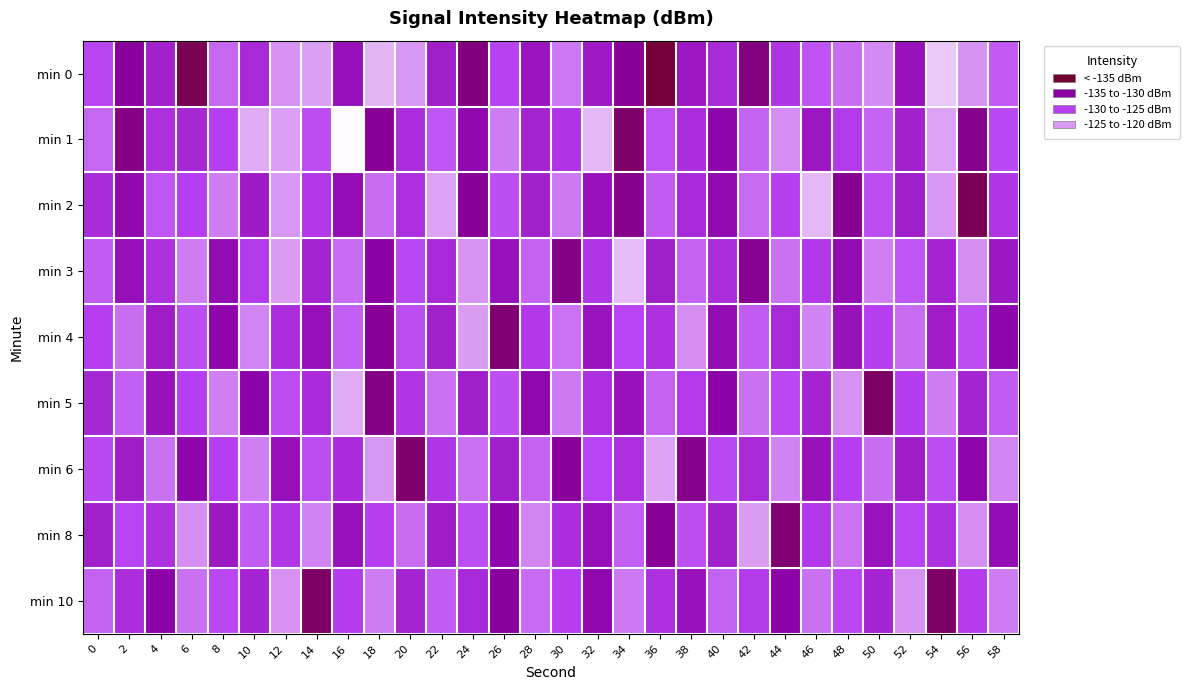

How many series are shown in this chart?

9